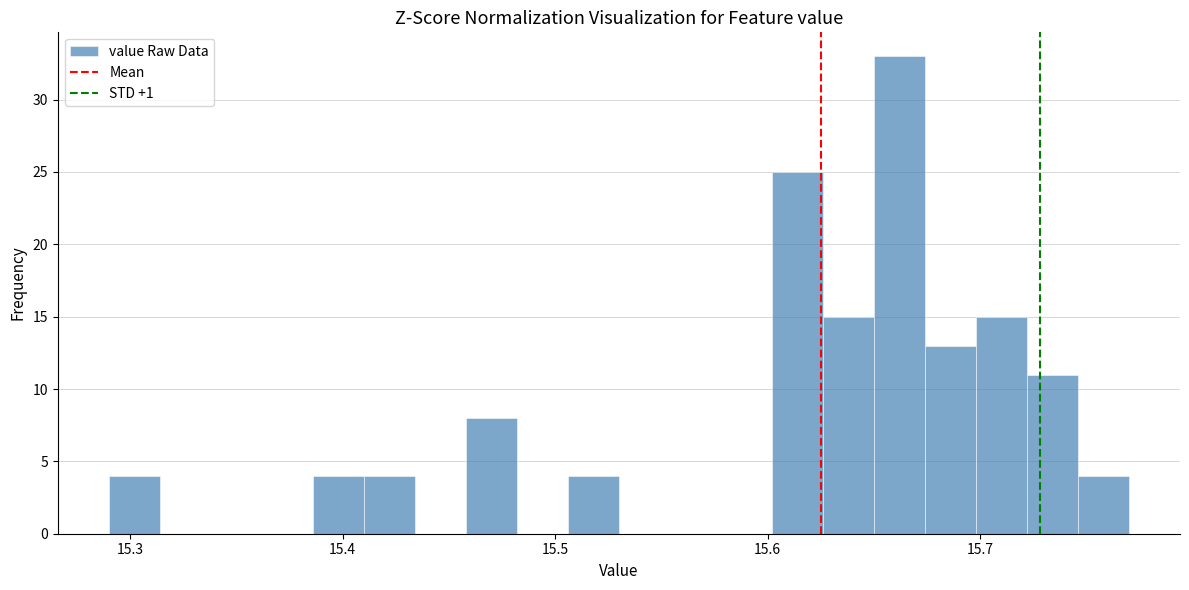

Read against the x-axis, roughly where is the centre of the tallest bar?

15.66